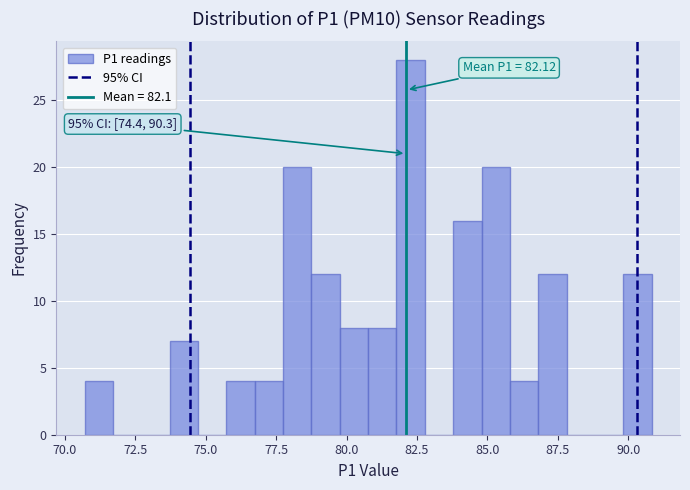

Read against the x-axis, roughly where is the centre of the tallest bar?

82.5